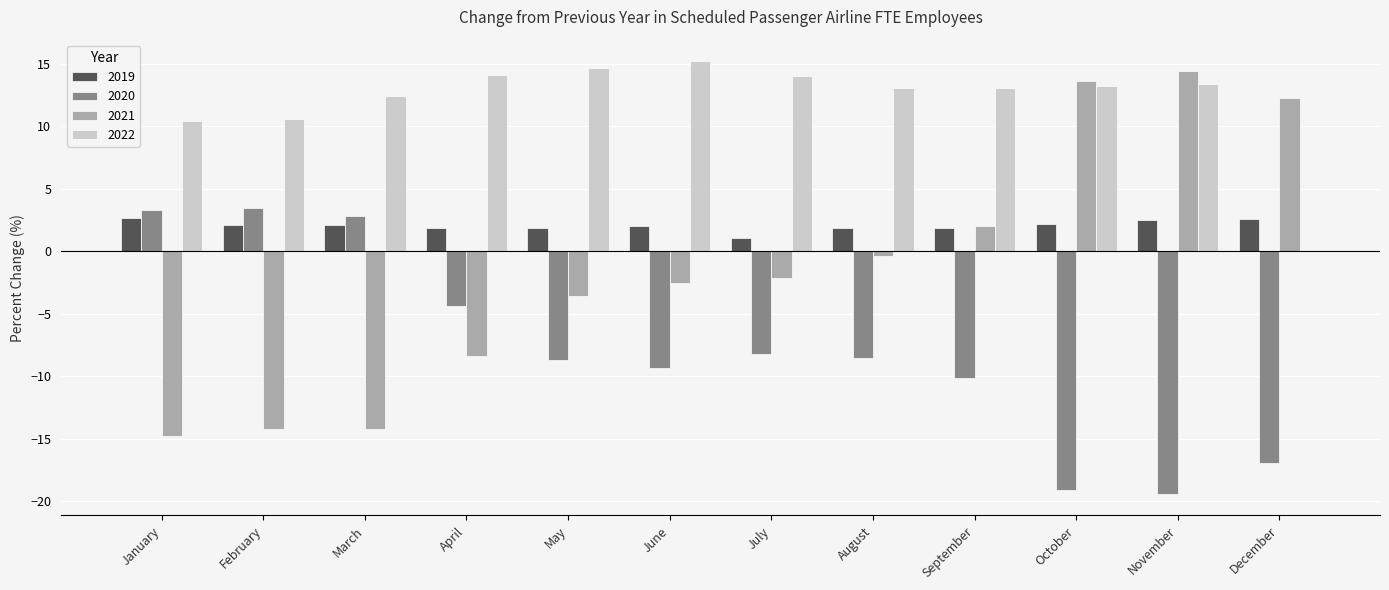

Which series has the largest total across all categories?

2022